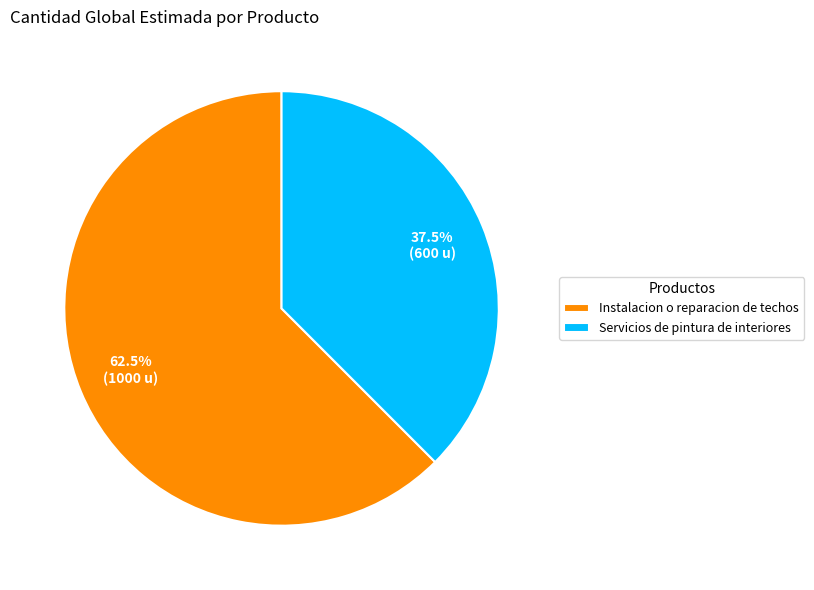

Rank the categories by value from highest to lowest.

Instalacion o reparacion de techos, Servicios de pintura de interiores